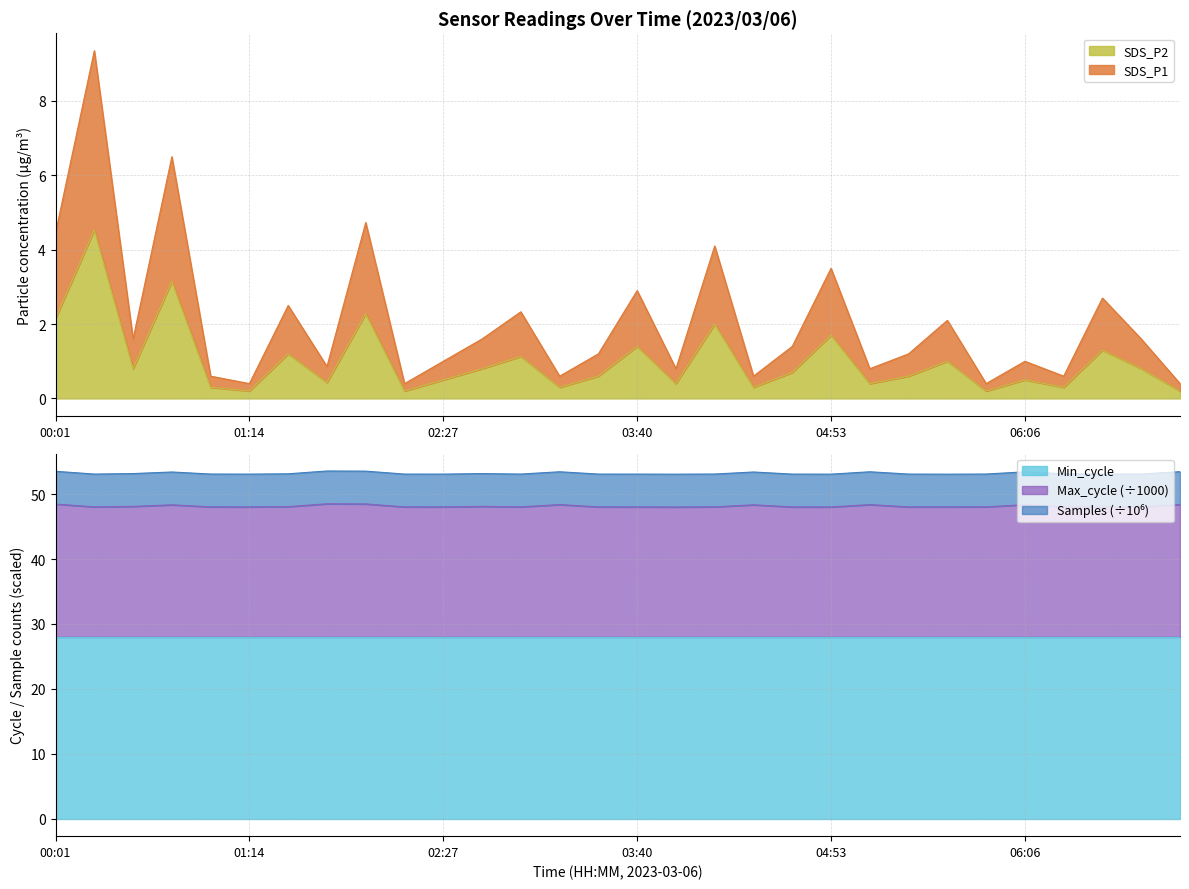

Which series has the widest spread of values?

SDS_P1